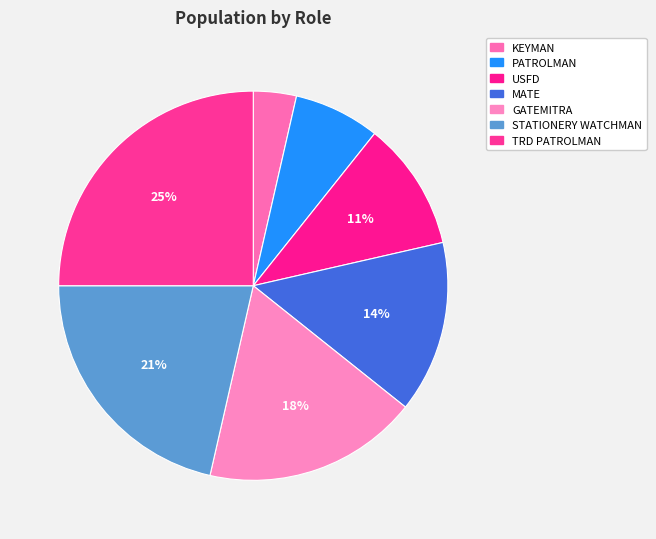

Between MATE and STATIONERY WATCHMAN, which is larger?

STATIONERY WATCHMAN